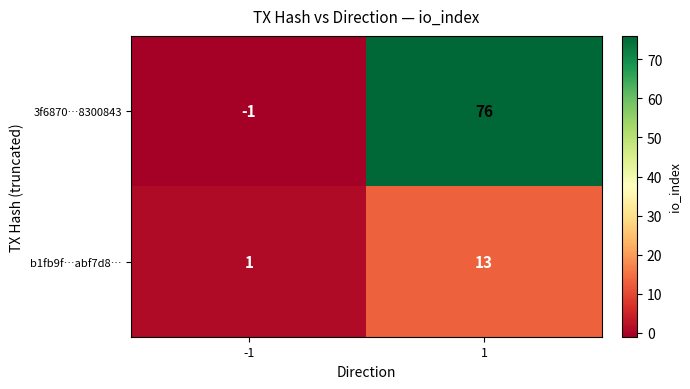

What is the average value of the b1fb9f…abf7d8… series?

7